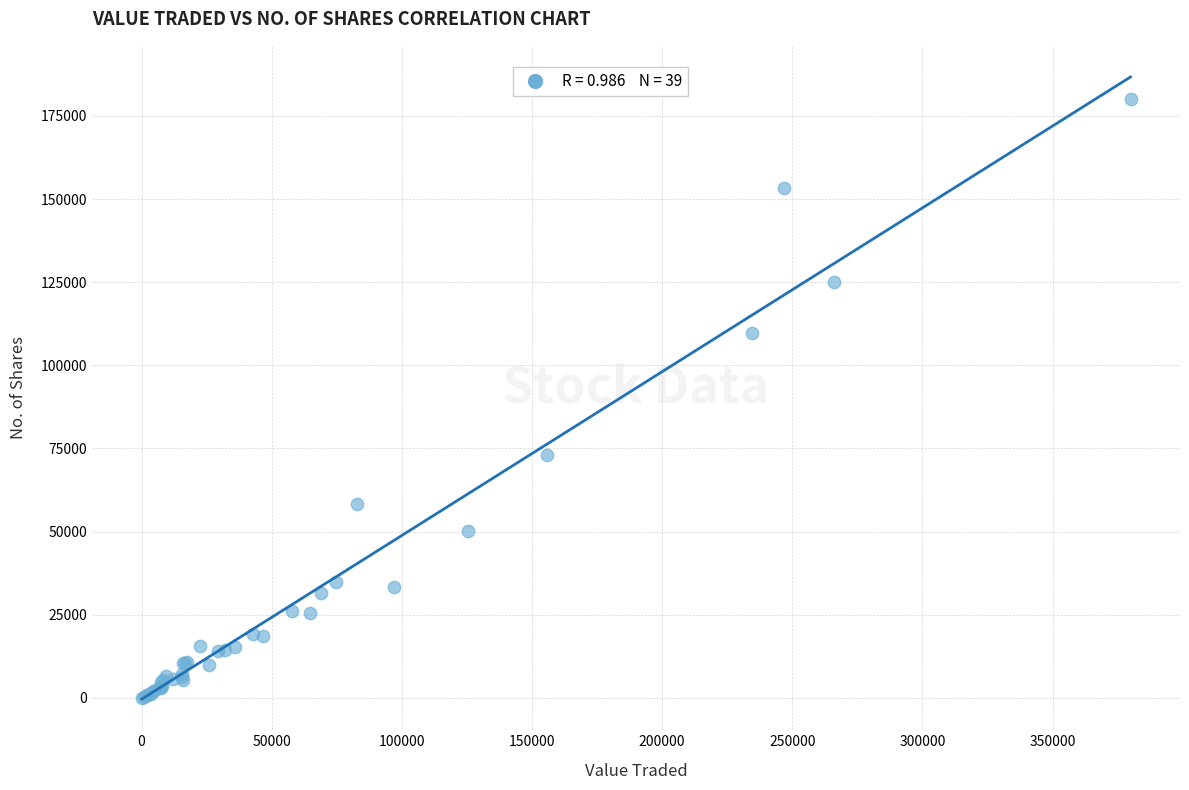

What Y value in the scatter plot is closest to 90090?

72916